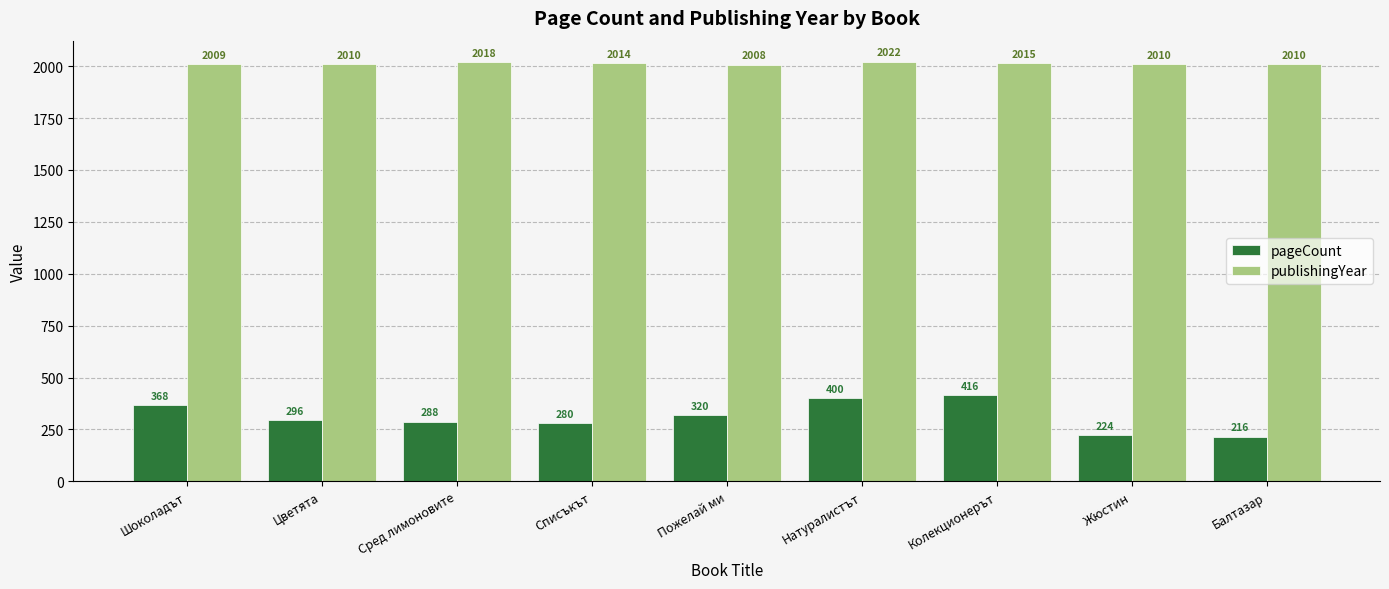

At how many categories does at least one series exceed 1806?

9